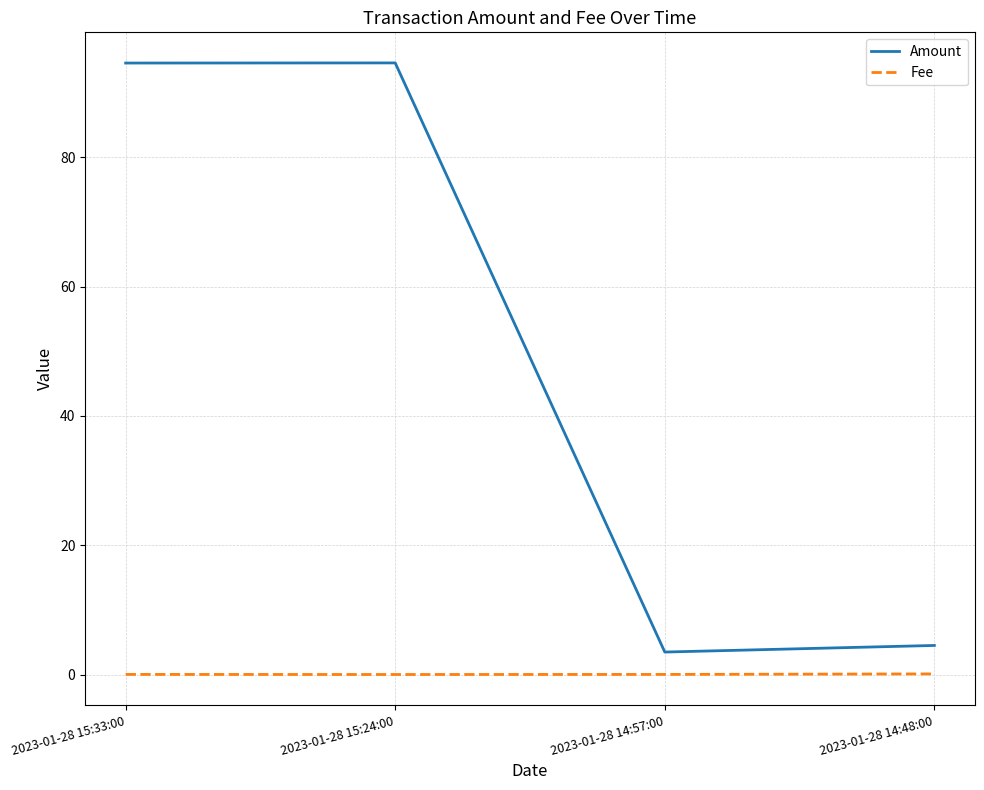

What is the difference between the highest and lowest values at 2023-01-28 14:48:00?

4.4